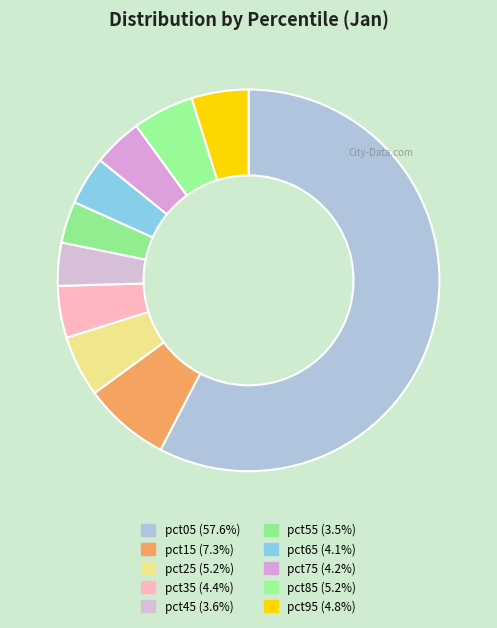

How many slices are in this pie chart?

10